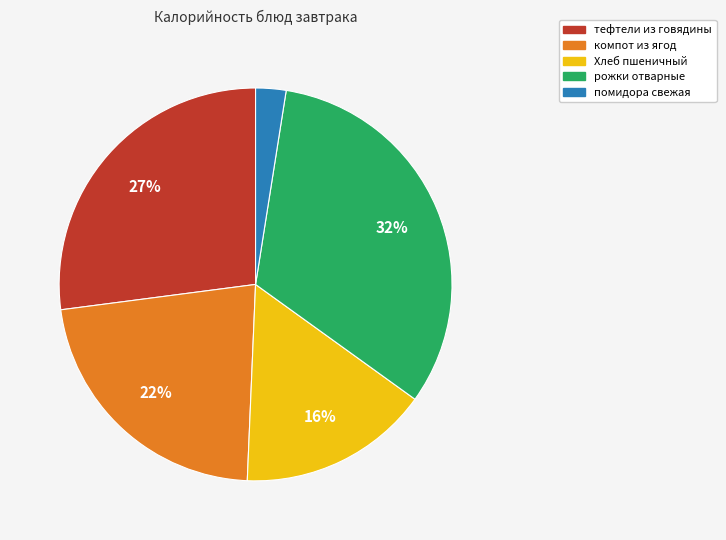

Rank the categories by value from lowest to highest.

помидора свежая, Хлеб пшеничный, компот из ягод, тефтели из говядины, рожки отварные